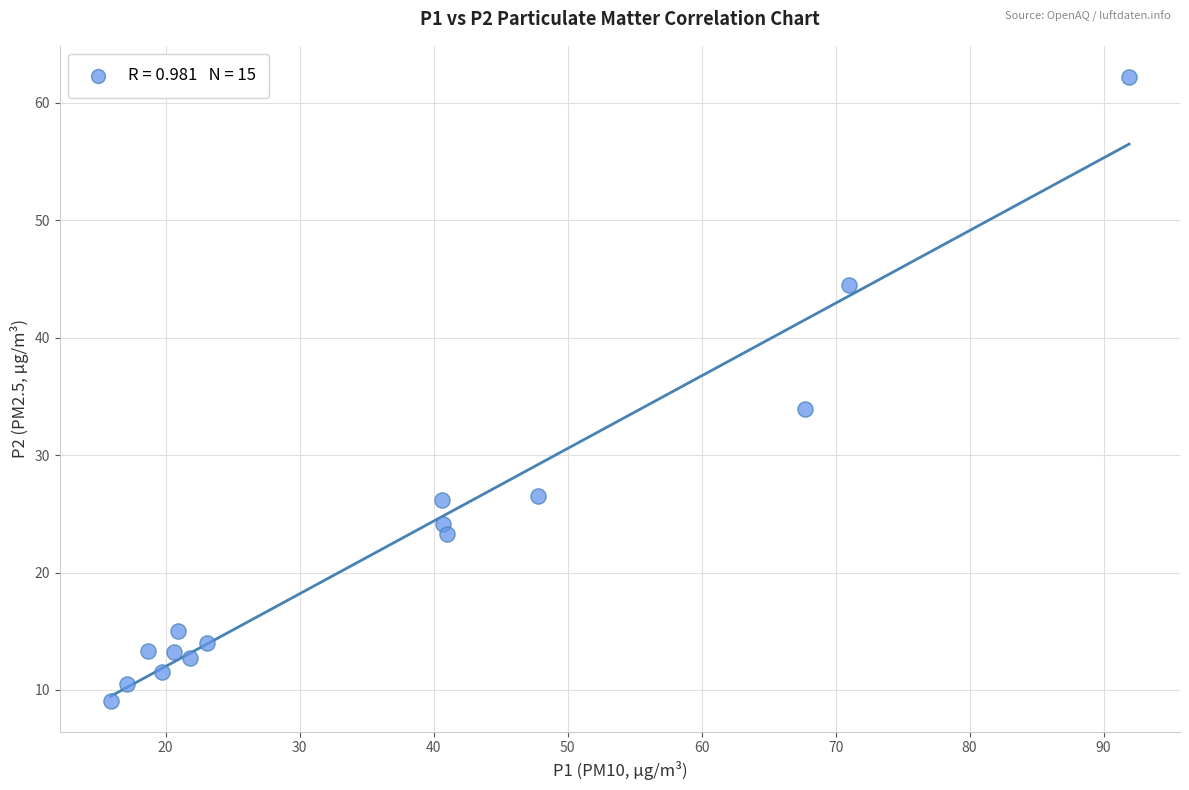

What Y value in the scatter plot is closest to 35?

33.9